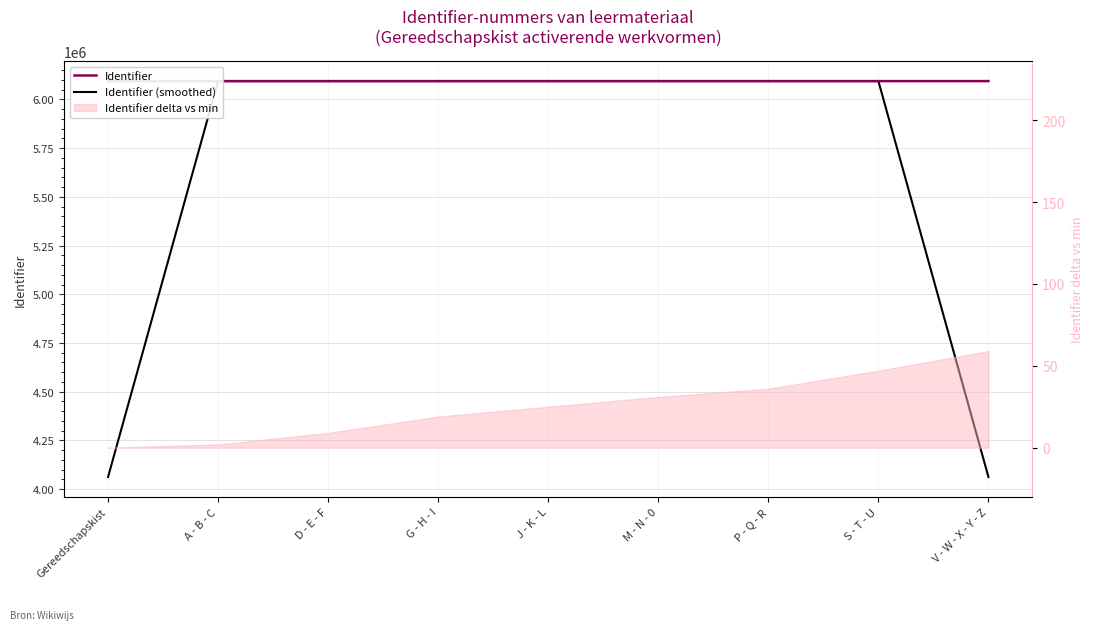

What is the sum of all Identifier (smoothed) values?

50781200.0